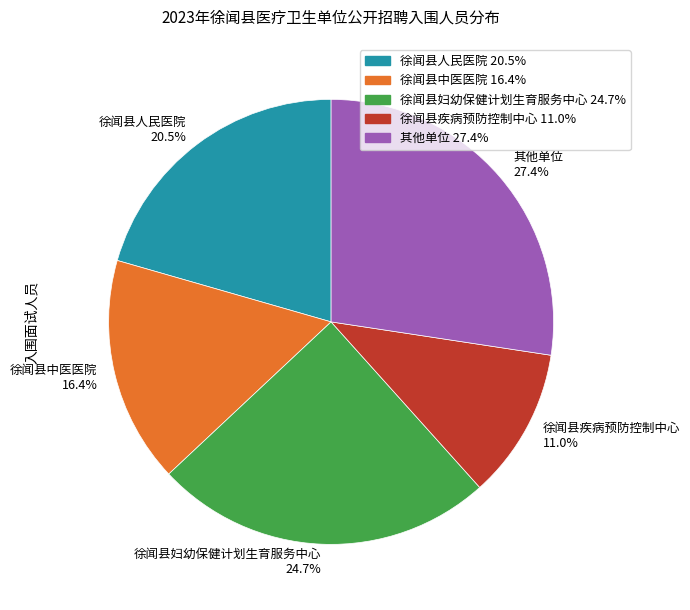

What is the ratio of the value at 徐闻县妇幼保健计划生育服务中心 24.7% to the value at 徐闻县人民医院 20.5%?

1.2